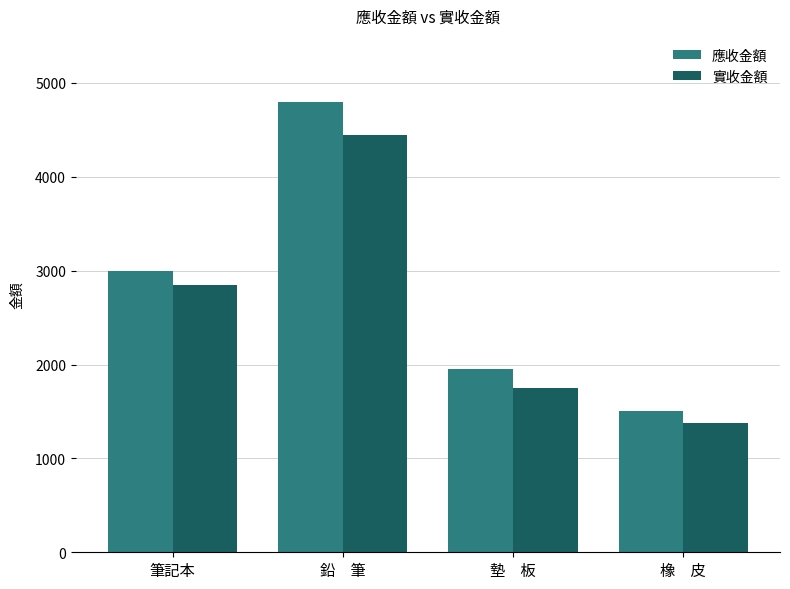

Which series changed the most between 筆記本 and 墊　板?

實收金額